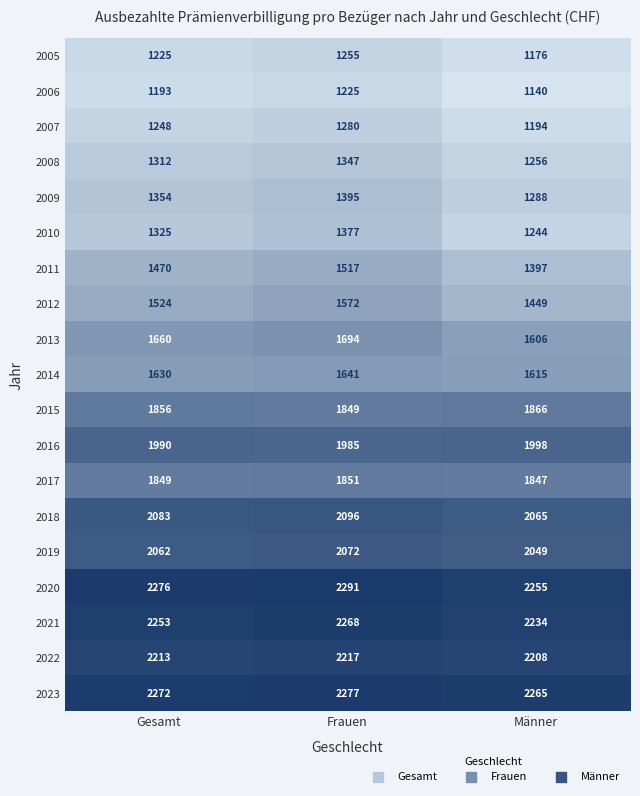

What is the total value across all series at Frauen?

33209